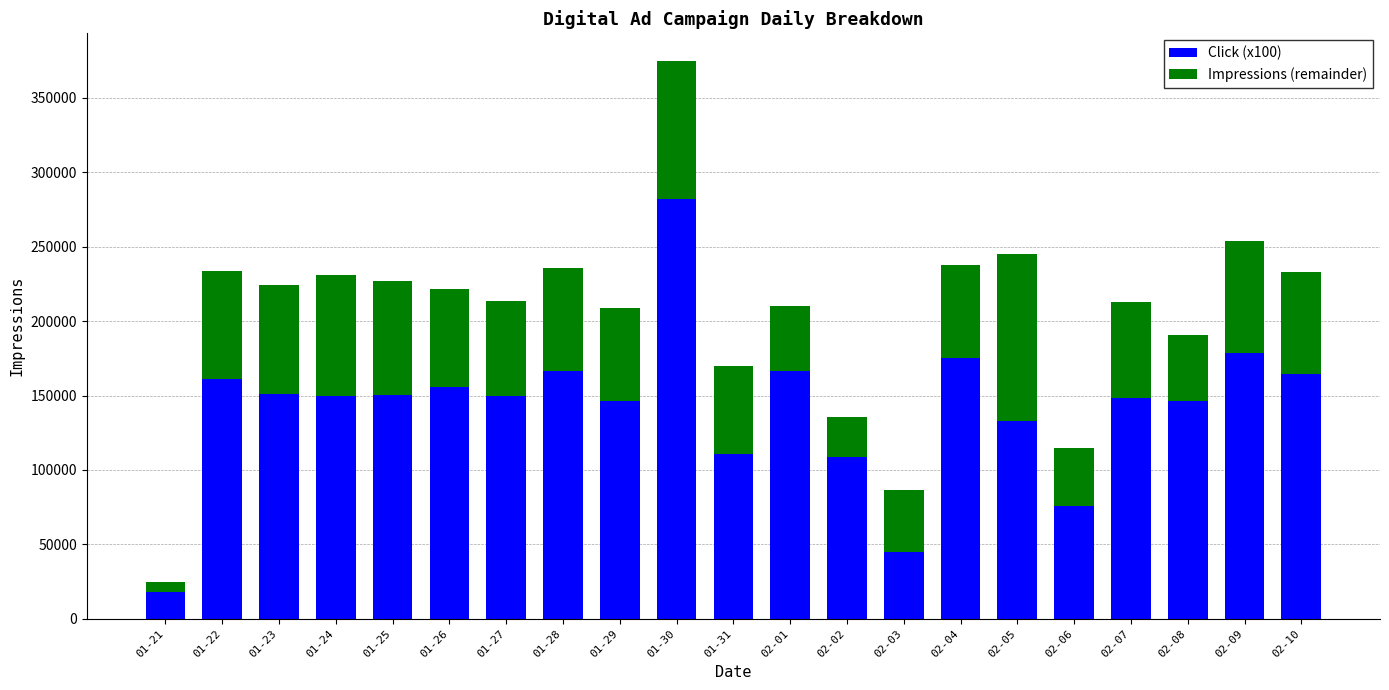

How many data points in Click (x100) are less than 149900?

10